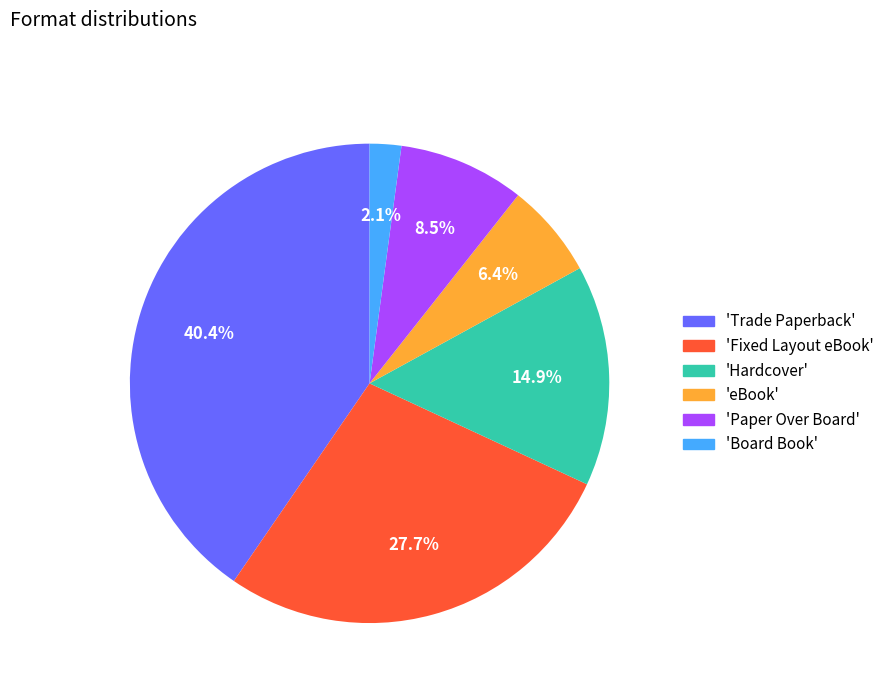

Count the number of slices in the pie.

6